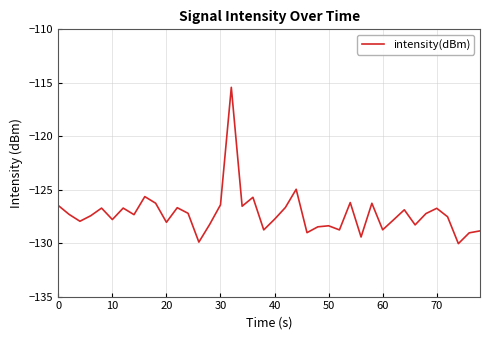

What is the smallest value displayed?

-130.0